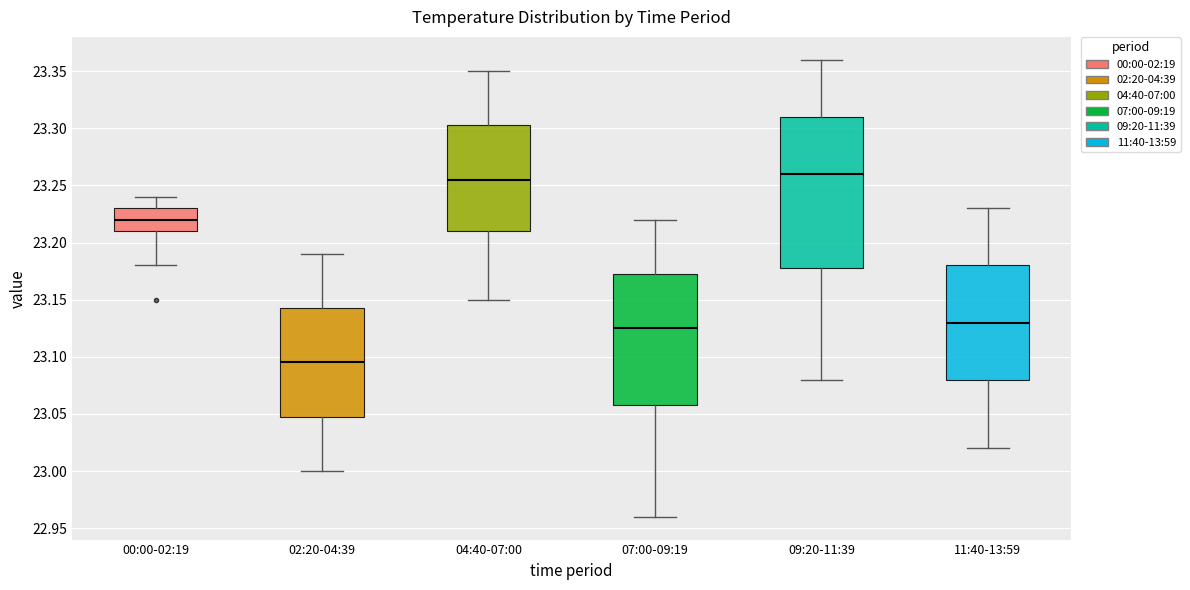

Which box is the tallest, from its lower edge to its upper edge?

09:20-11:39